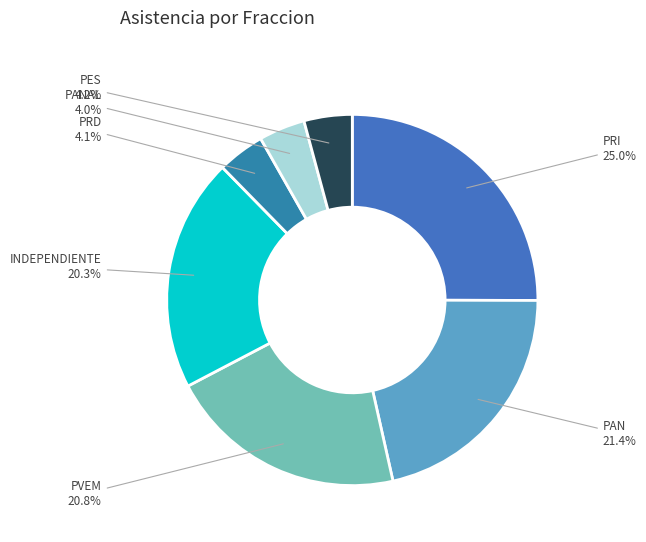

Is PVEM the majority of the pie?

No